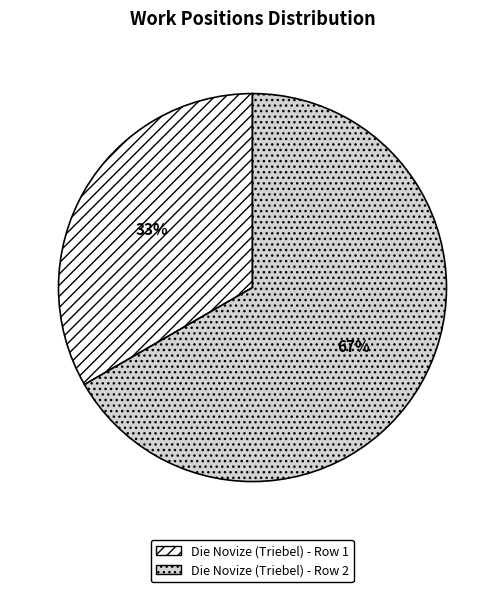

True or false: Die Novize (Triebel) - Row 2 accounts for 67% of the total.

True